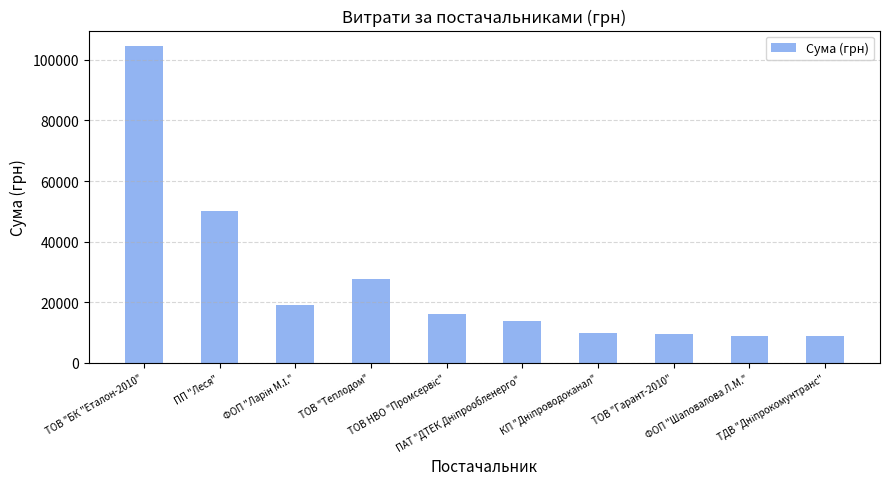

What is the value of the 6th bar from the left?

13757.5